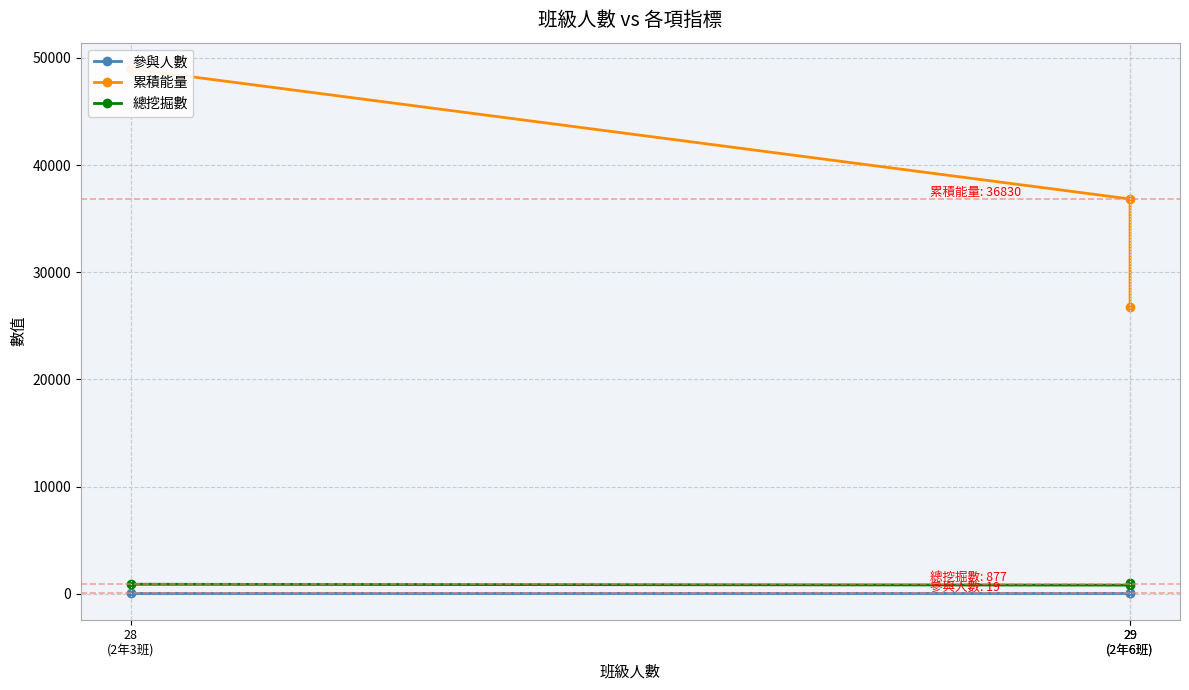

At which label does 參與人數 reach its minimum?

28
(2年3班)